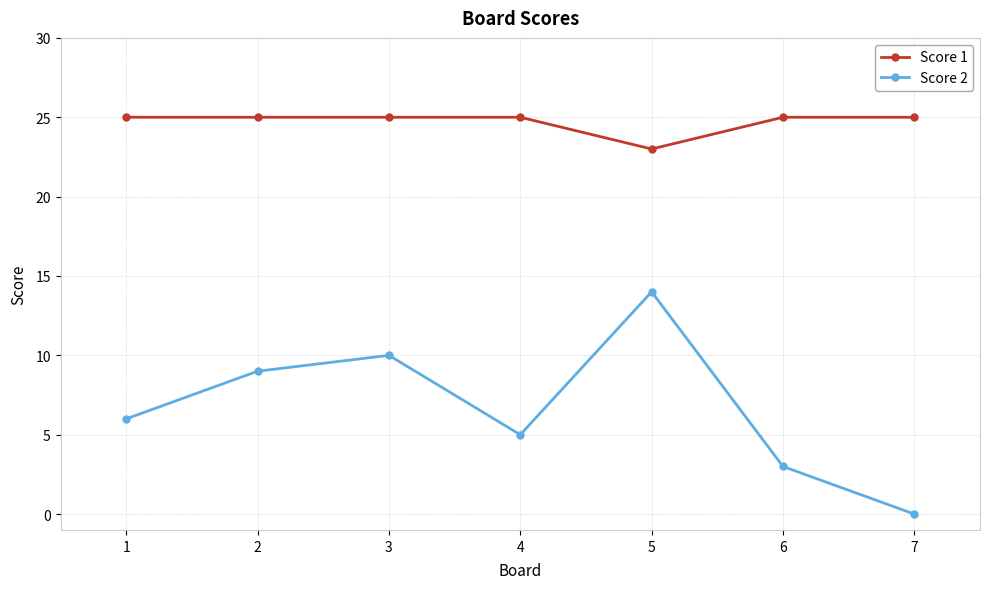

The value of Score 2 at 4 is 5. True or false?

True